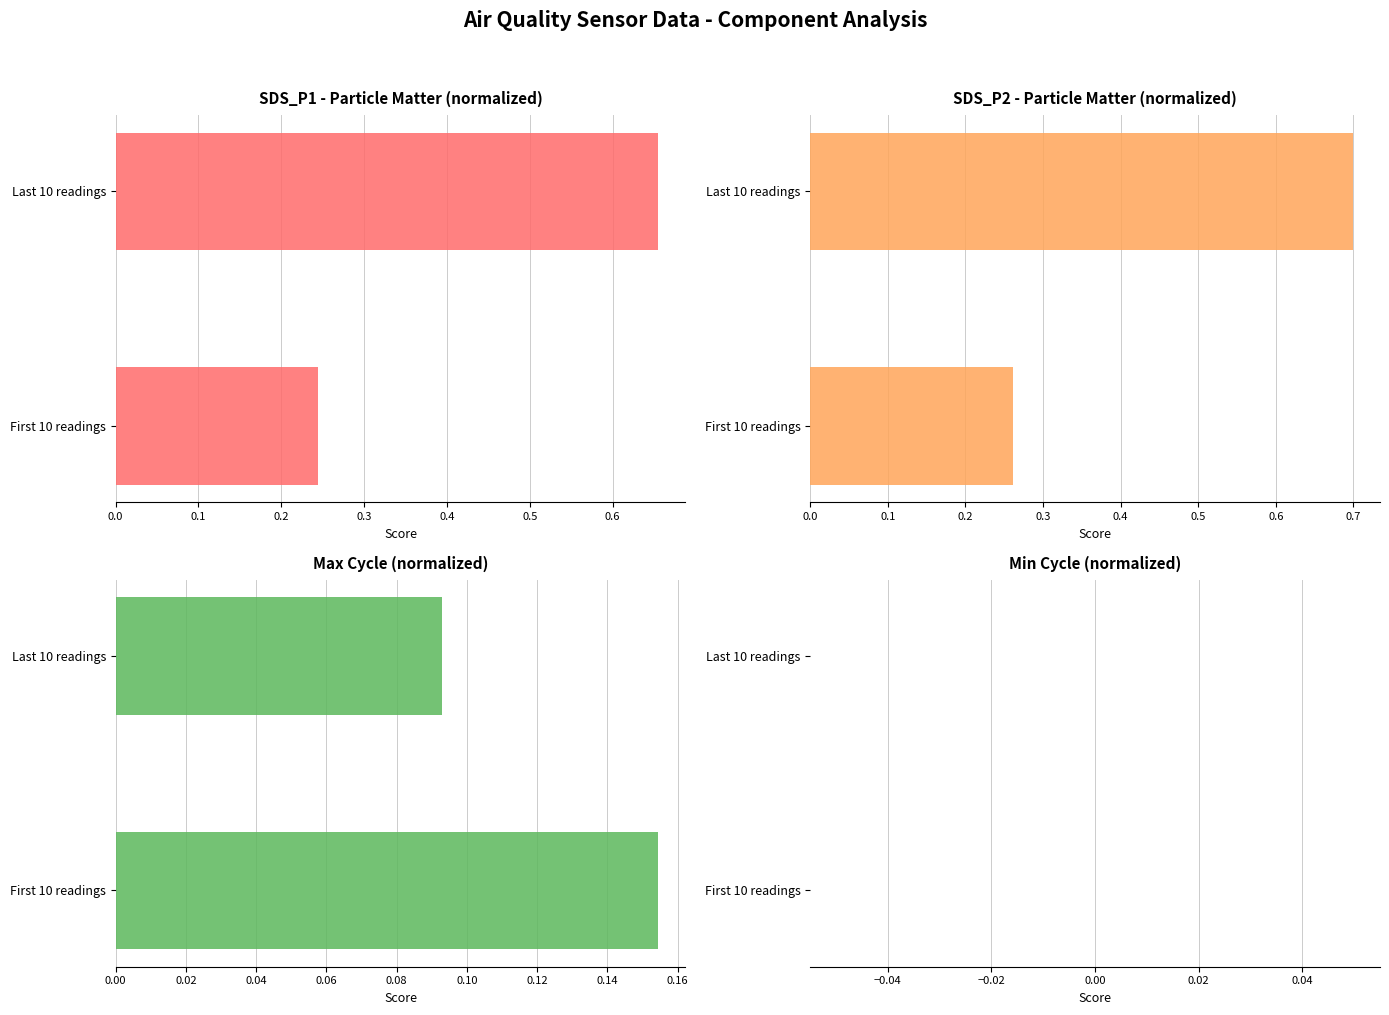

What is the difference between the SDS_P2 (Particle 2) values at First 10 readings and Last 10 readings?

0.4